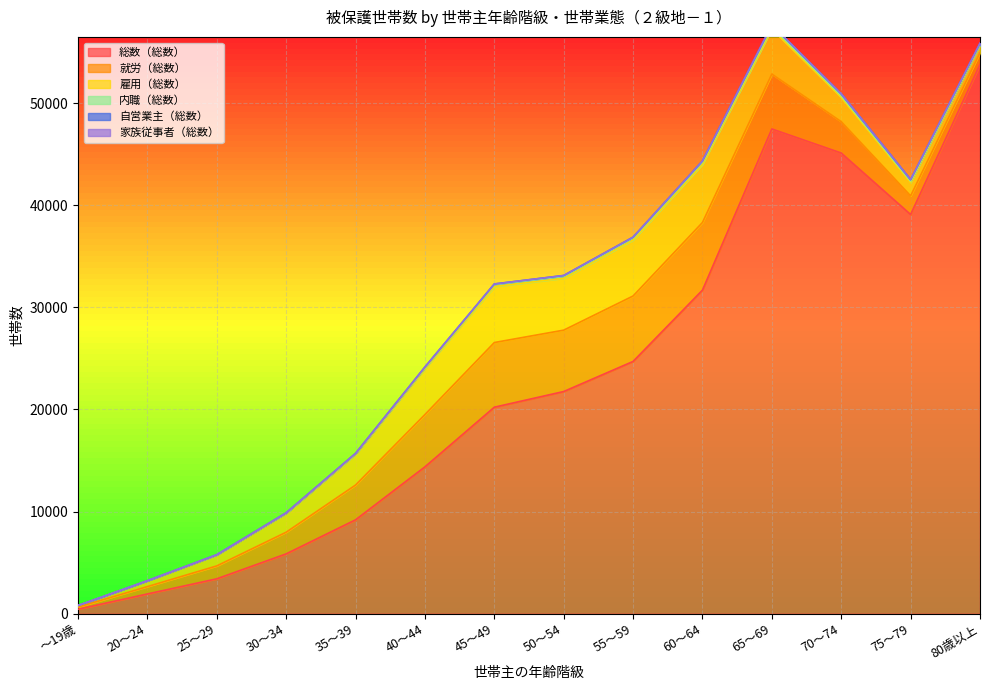

What are all the series names shown in the legend?

総数（総数）, 就労（総数）, 雇用（総数）, 内職（総数）, 自営業主（総数）, 家族従事者（総数）